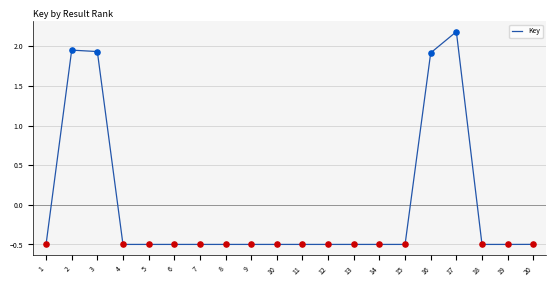

Between 17 and 8, which is larger?

17